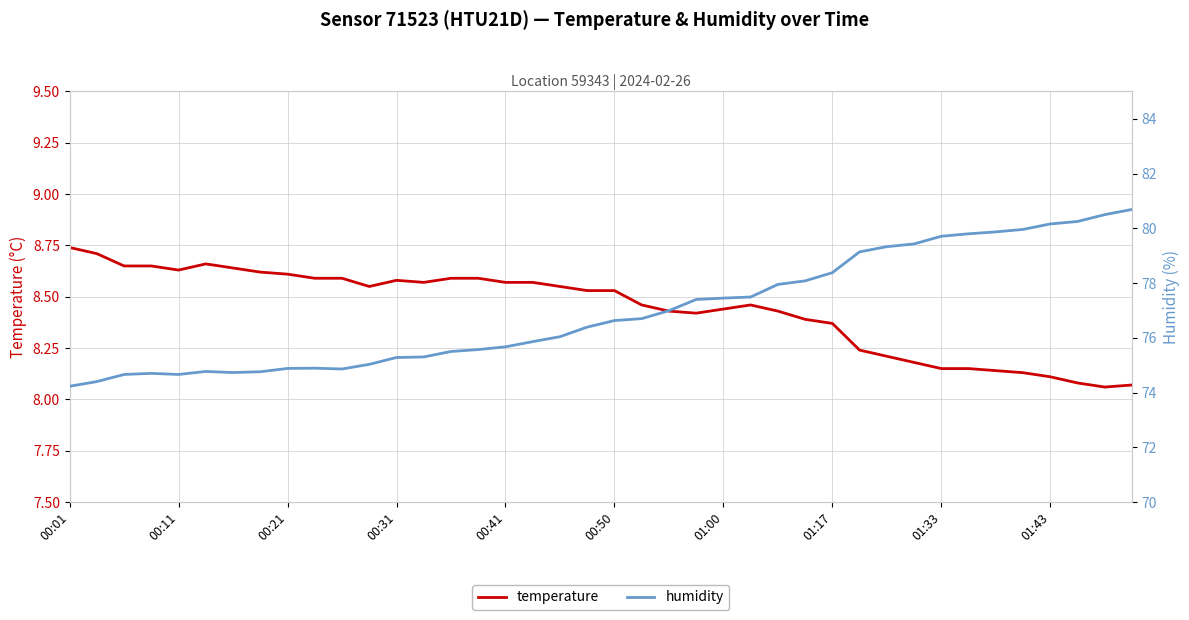

Which series has the largest total across all categories?

humidity